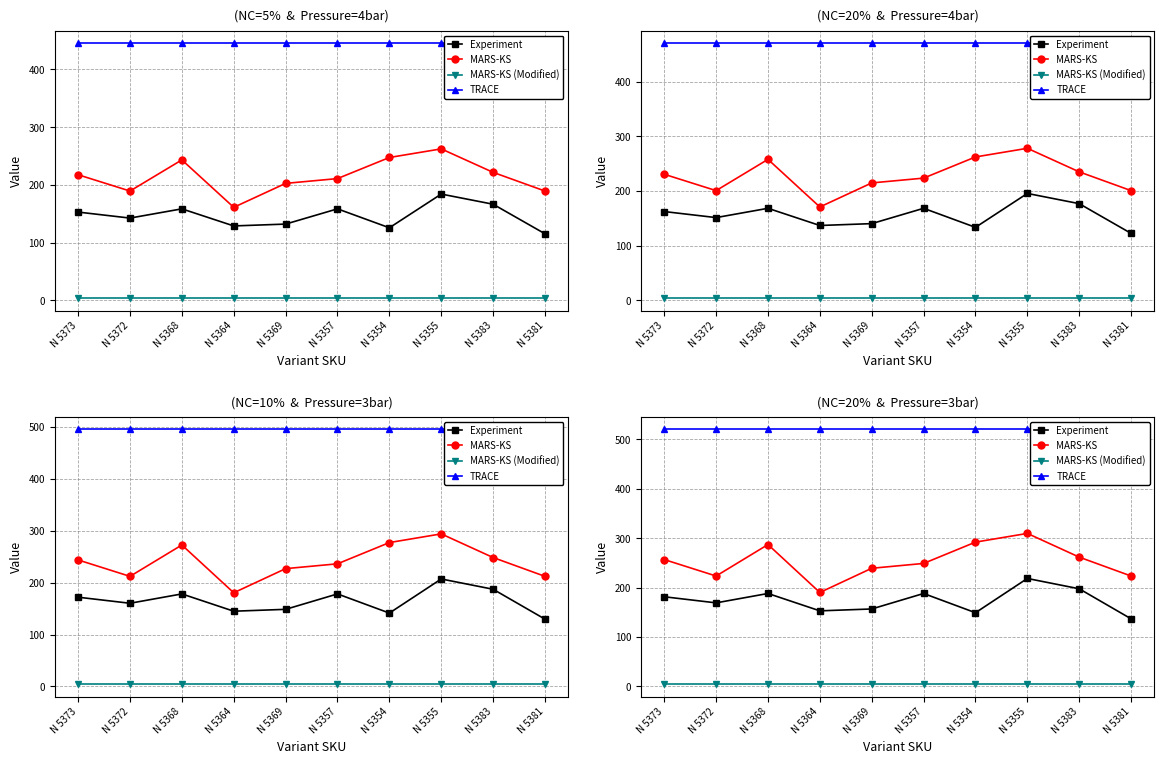

What is the sum of the Experiment values at N 5383 and N 5357?

385.7